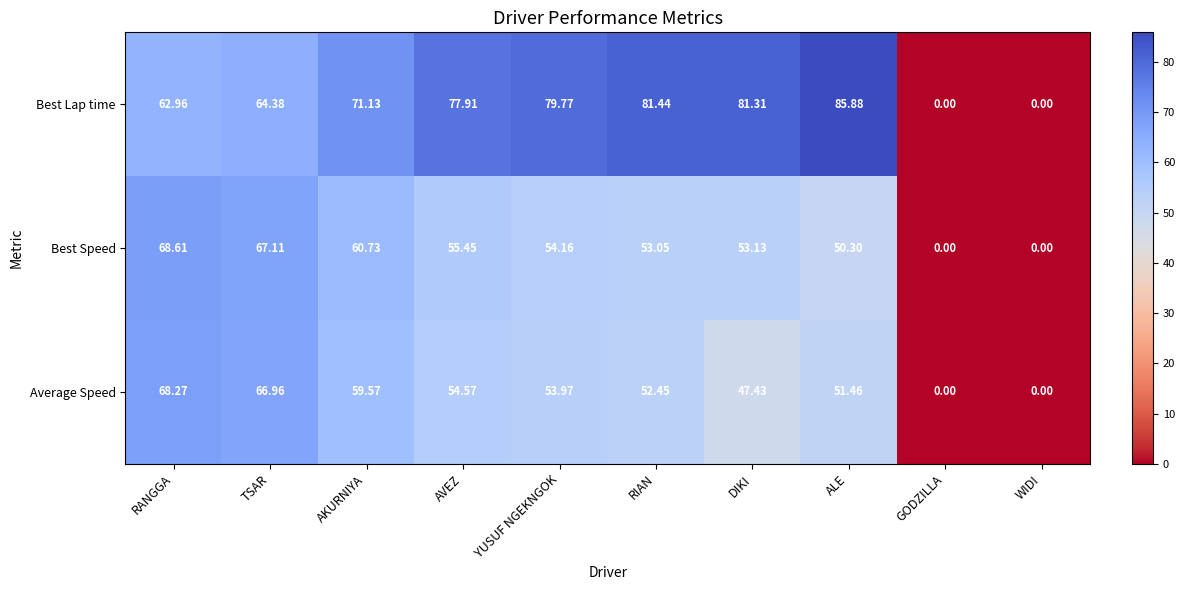

What is the greatest value displayed?

85.9